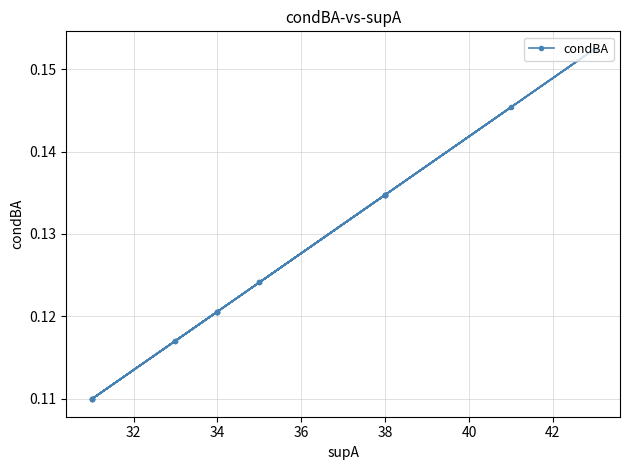

How many lines are shown in the chart?

1